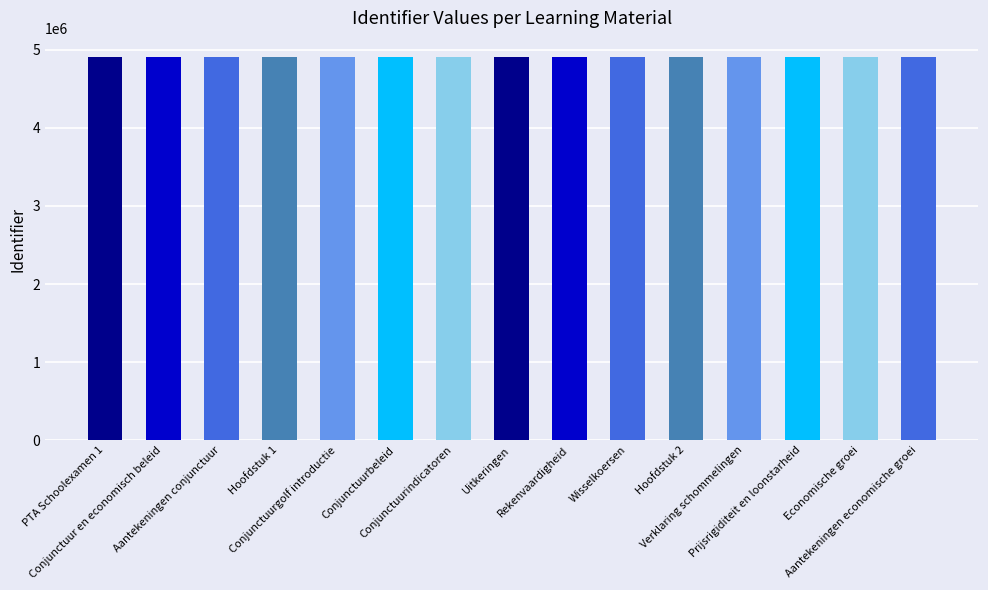

What is the greatest value displayed?

4906872